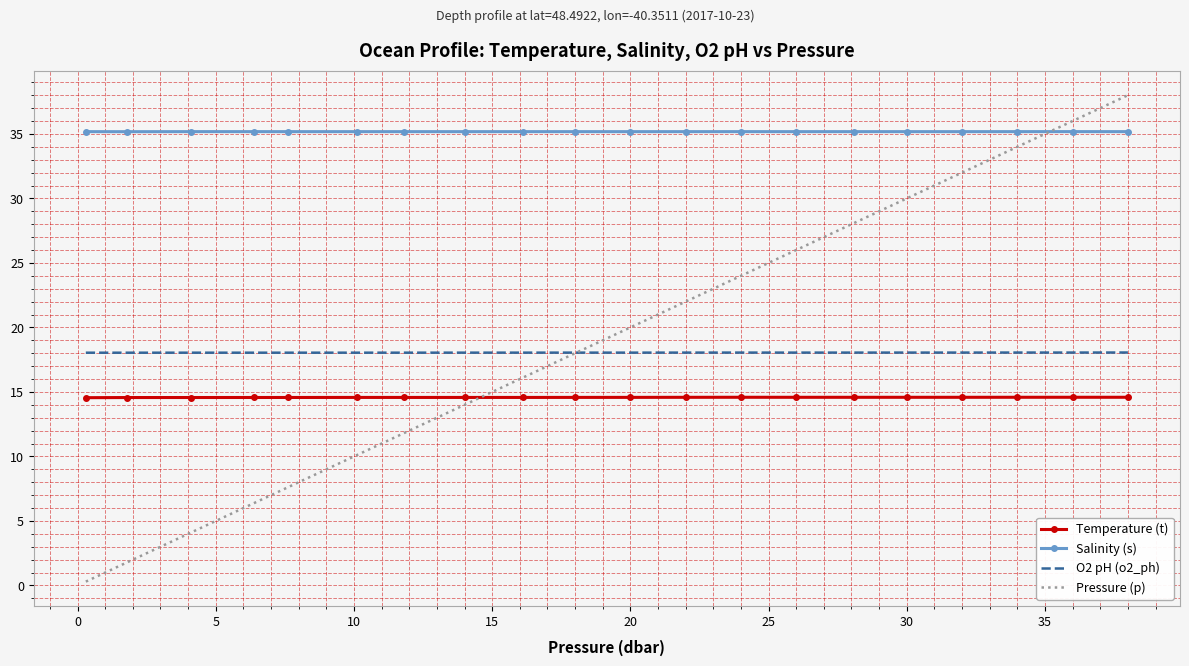

Which series has the widest spread of values?

Pressure (p)